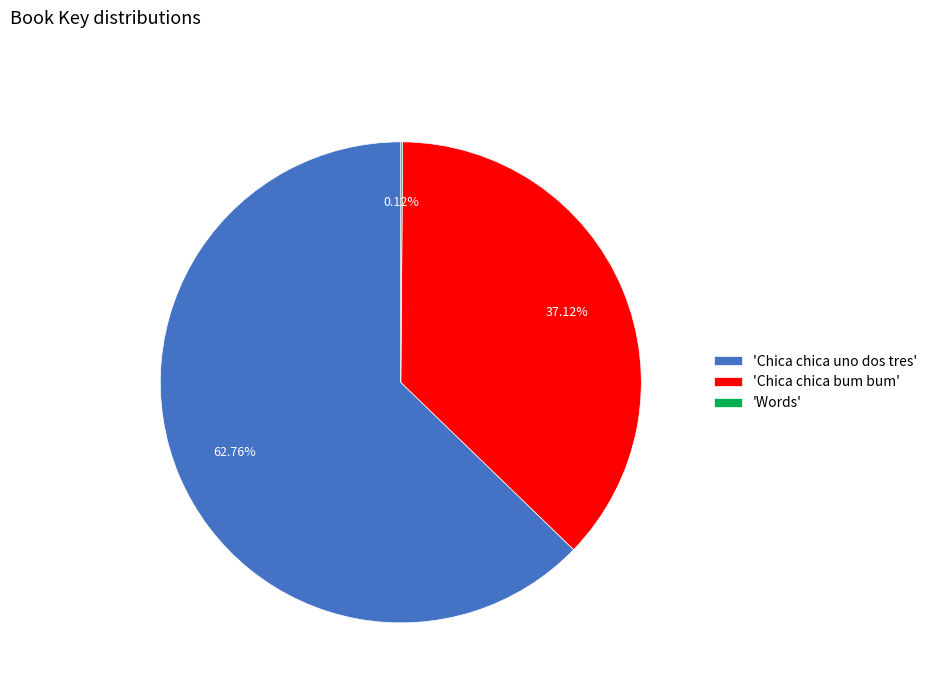

Which category has the biggest portion of the pie?

'Chica chica uno dos tres'